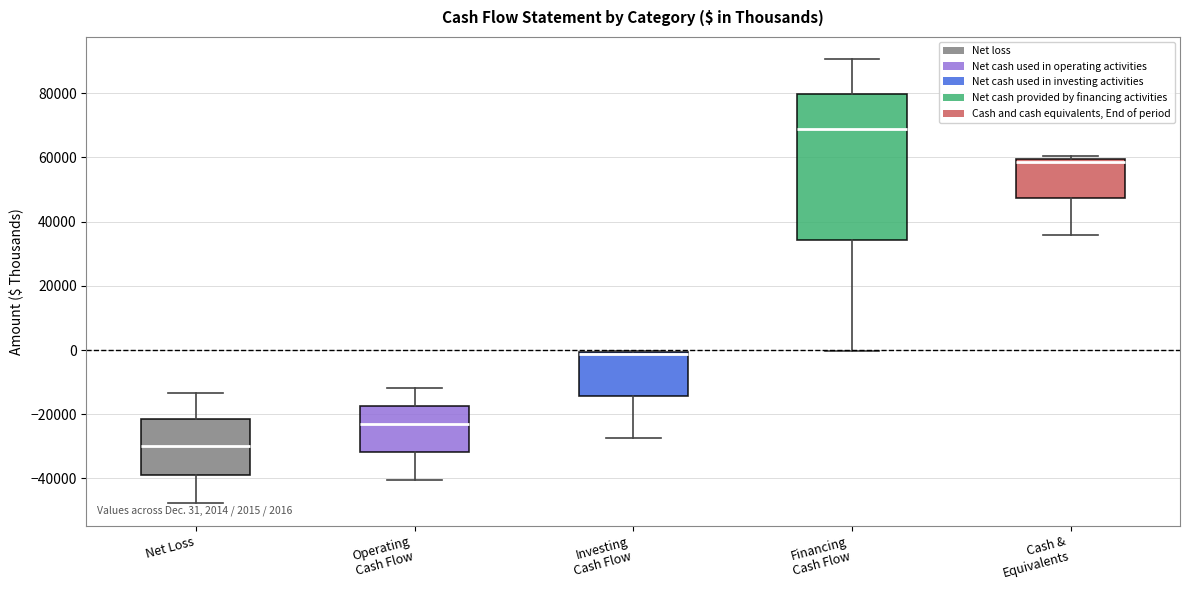

Comparing the boxes themselves (not the whiskers), which one is the tallest?

Financing Cash Flow